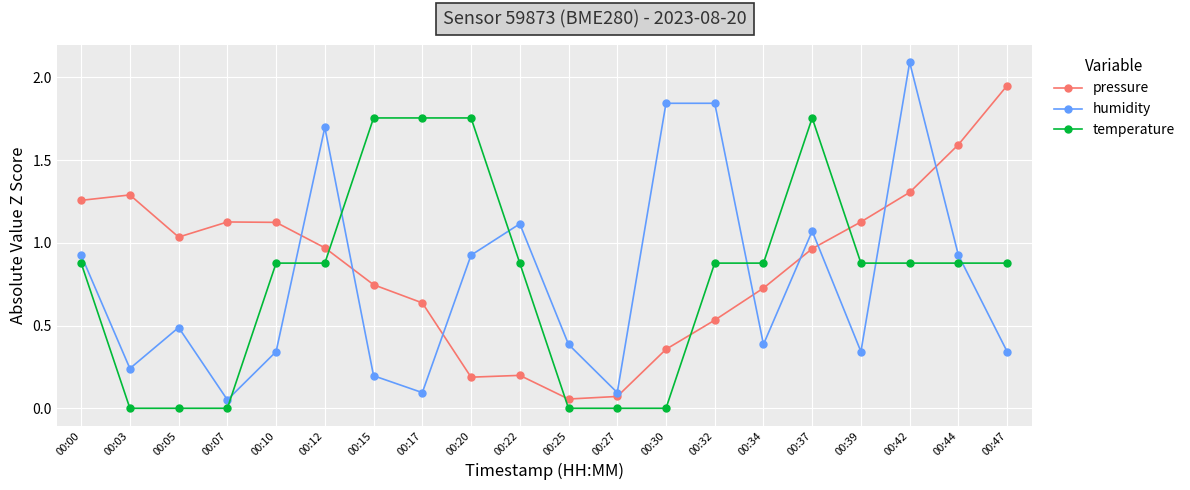

What is the sum of all temperature values?

15.8